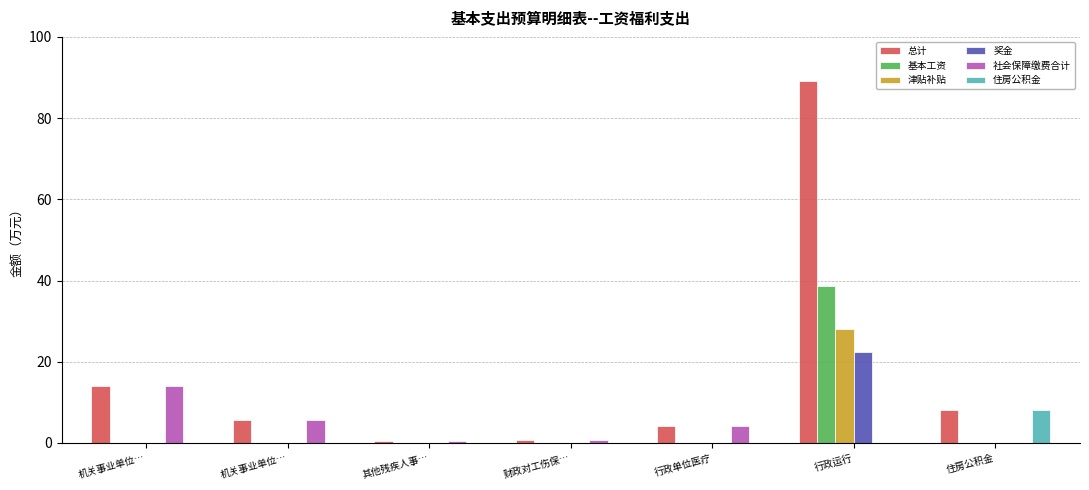

What are all the series names shown in the legend?

总计, 基本工资, 津贴补贴, 奖金, 社会保障缴费合计, 住房公积金